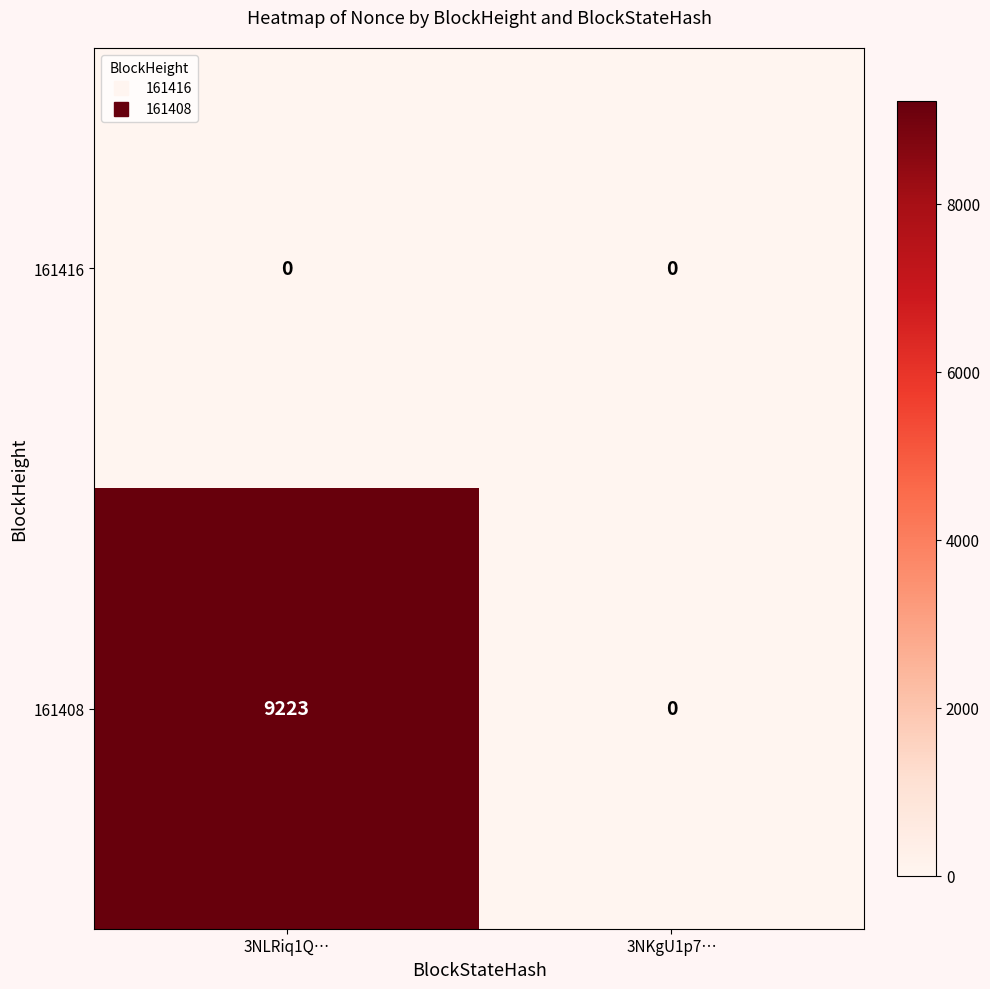

Reading left to right, transcribe all the data shown in this chart.

161416: 0	0
161408: 9223	0